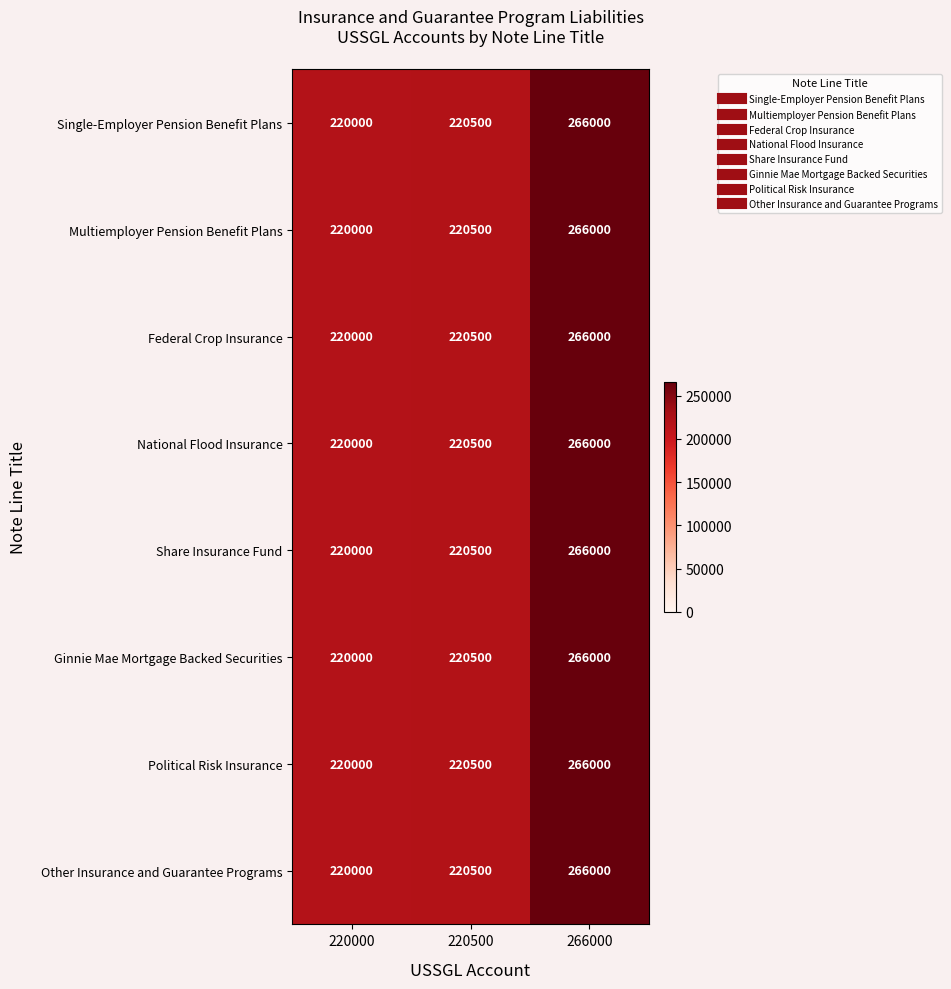

Rank the categories by Federal Crop Insurance value from highest to lowest.

266000, 220500, 220000